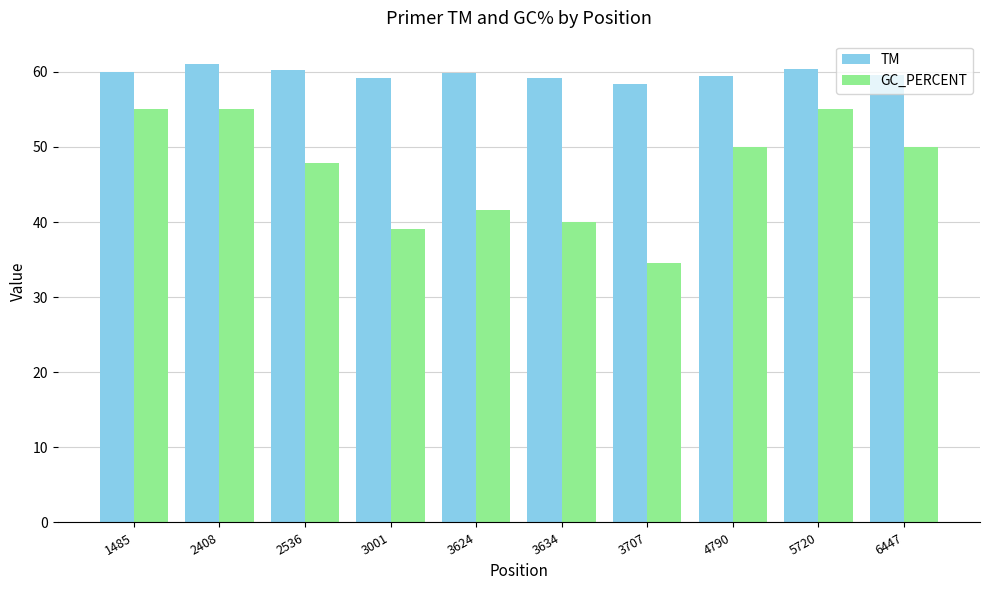

At which category does the chart reach its peak across all series?

2408